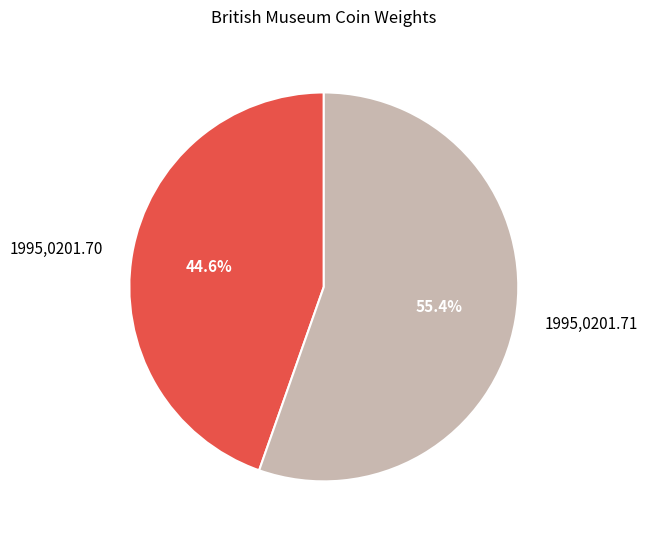

Do 1995,0201.71 and 1995,0201.70 together represent more than half of the pie?

Yes